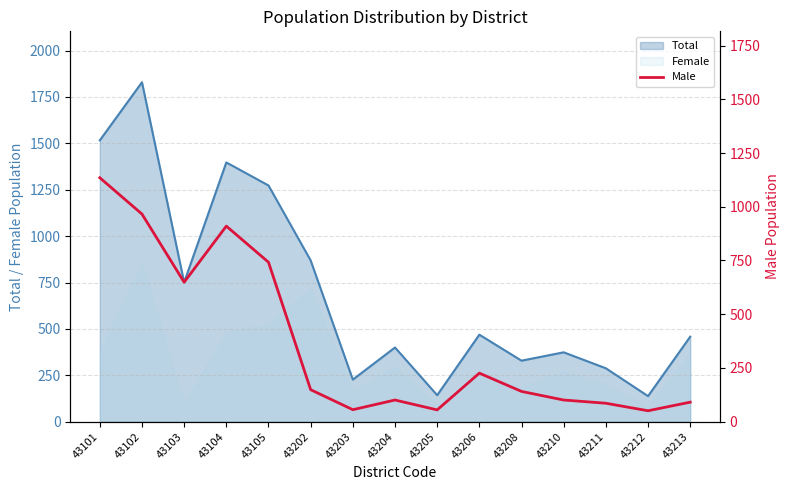

What is the sum of all values?

5459